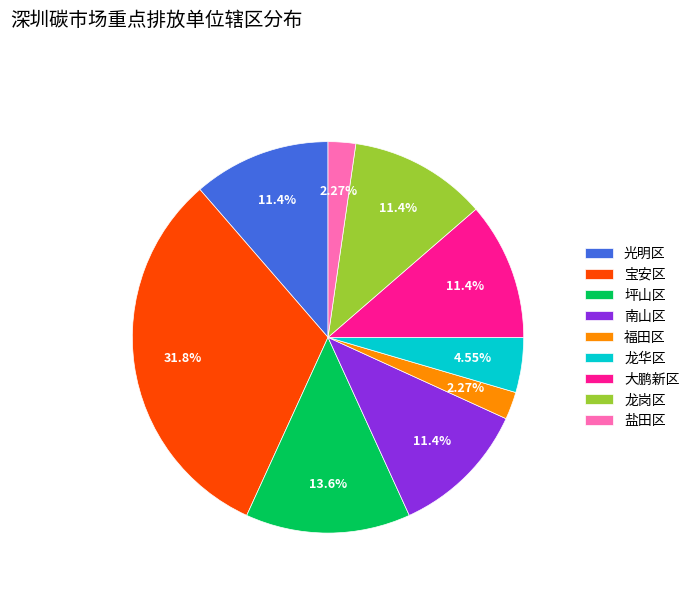

To the nearest percent, what percentage of the pie is 光明区?

11%